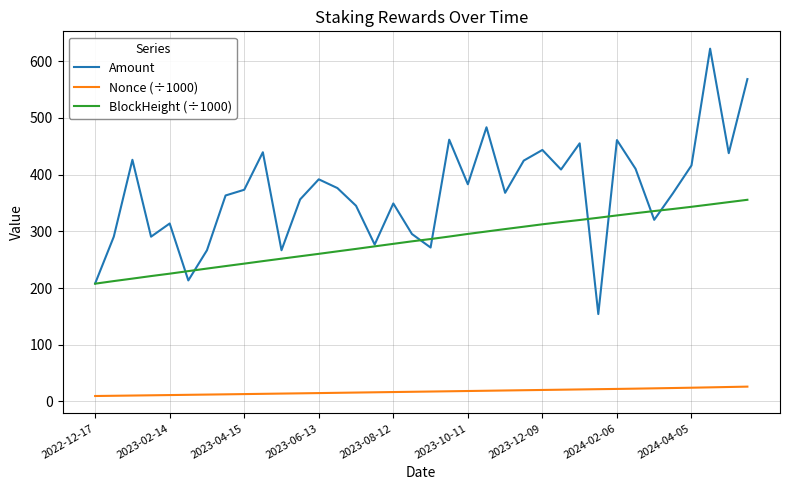

Which series has the largest total across all categories?

Amount